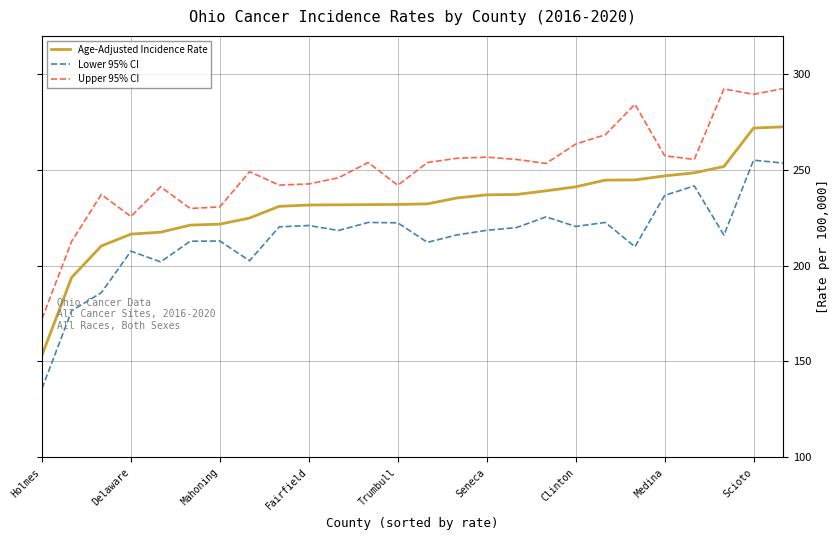

What is the difference between the maximum and minimum values in the Upper 95% CI series?

120.2